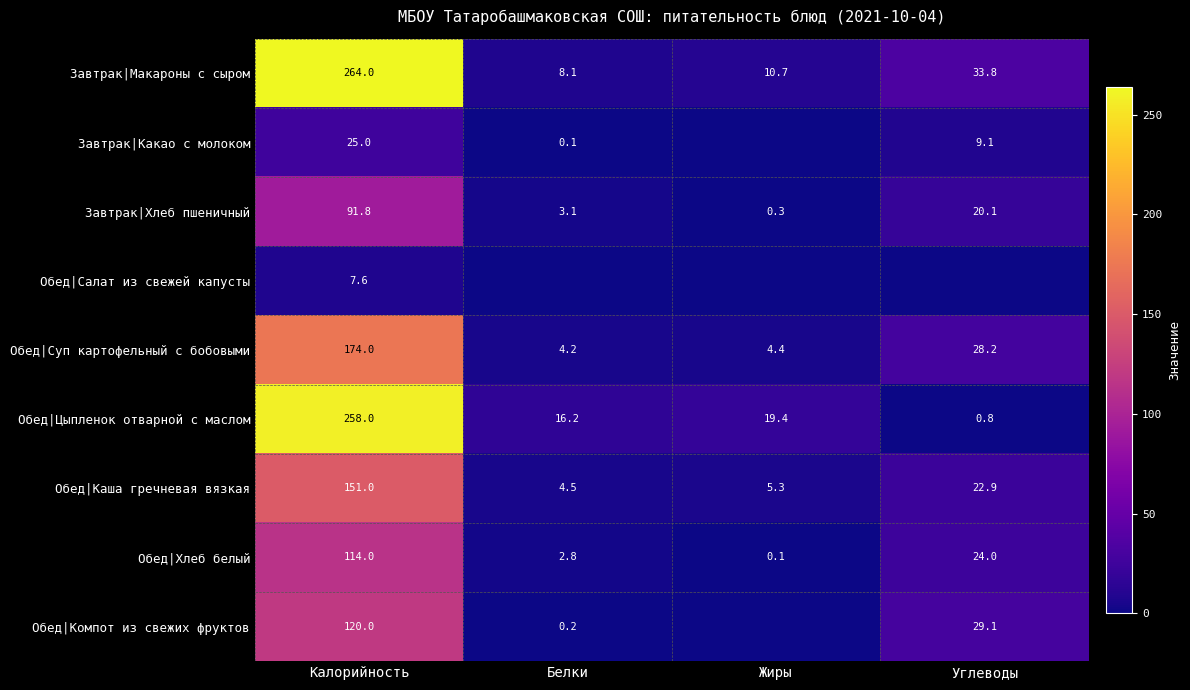

At which label does Обед|Каша гречневая вязкая reach its minimum?

Белки